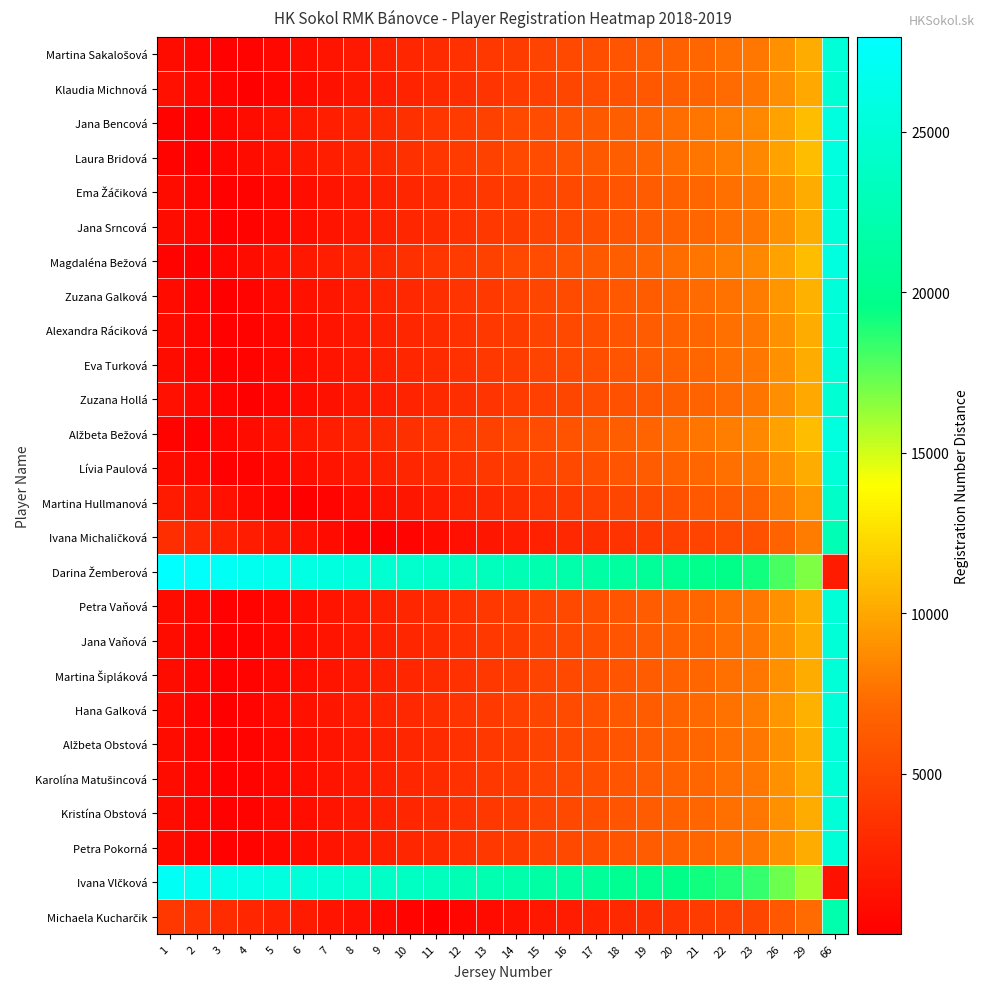

Rank the series at 26 from highest to lowest value.

Darina Žemberová, Ivana Vlčková, Jana Bencová, Alžbeta Bežová, Laura Bridová, Magdaléna Bežová, Zuzana Galková, Hana Galková, Kristína Obstová, Petra Pokorná, Alexandra Ráciková, Eva Turková, Alžbeta Obstová, Martina Šipláková, Jana Vaňová, Martina Sakalošová, Ema Žáčiková, Karolína Matušincová, Petra Vaňová, Lívia Paulová, Jana Srncová, Zuzana Hollá, Klaudia Michnová, Martina Hullmanová, Ivana Michaličková, Michaela Kucharčik